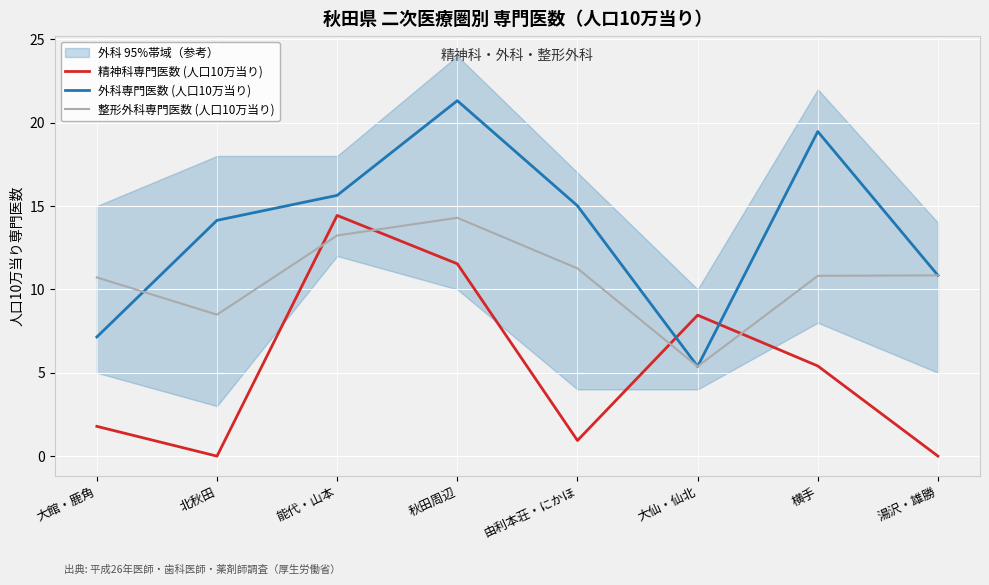

Which series has the largest range (max minus min)?

外科専門医数 (人口10万当り)